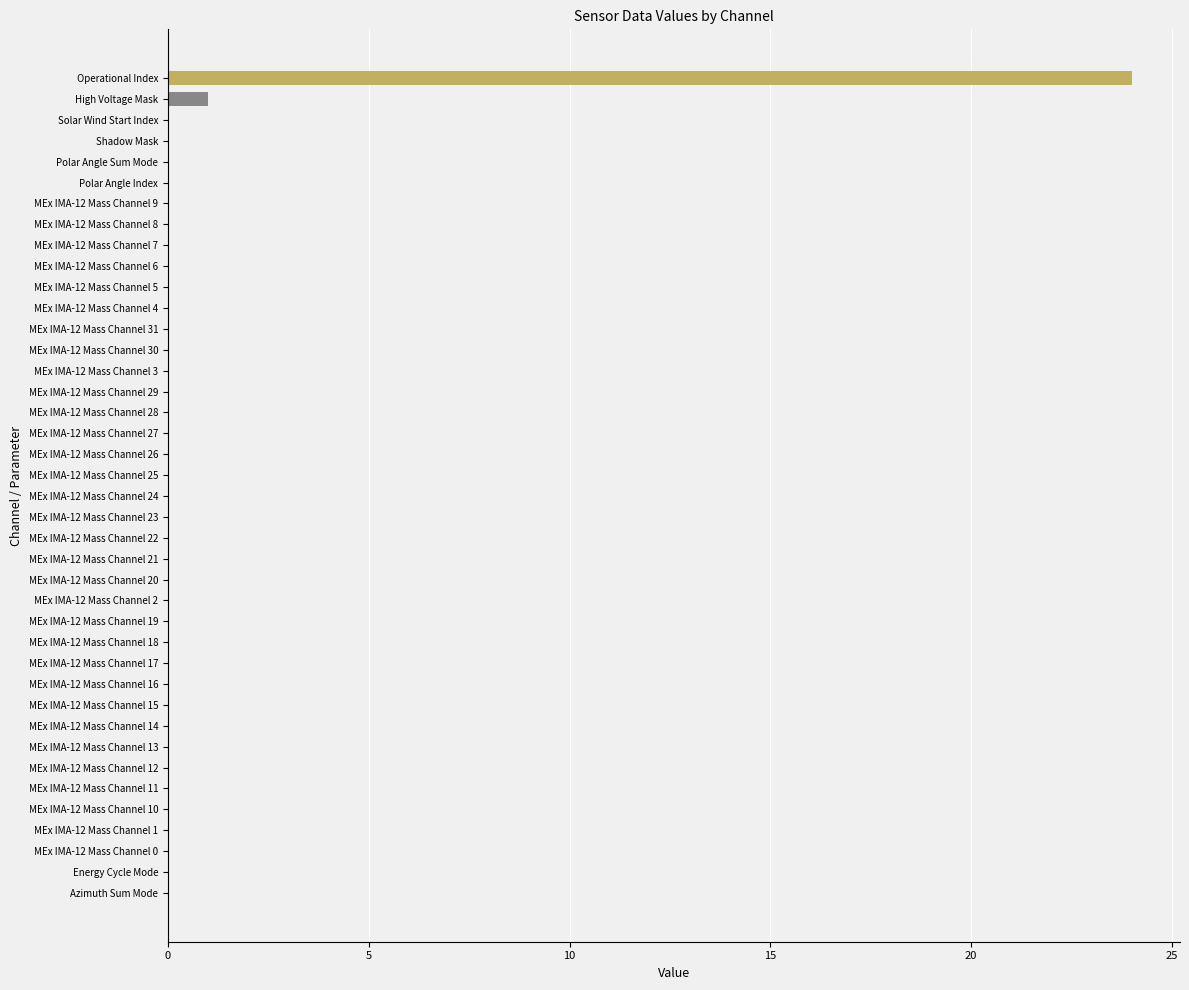

What is the sum of all values?

25